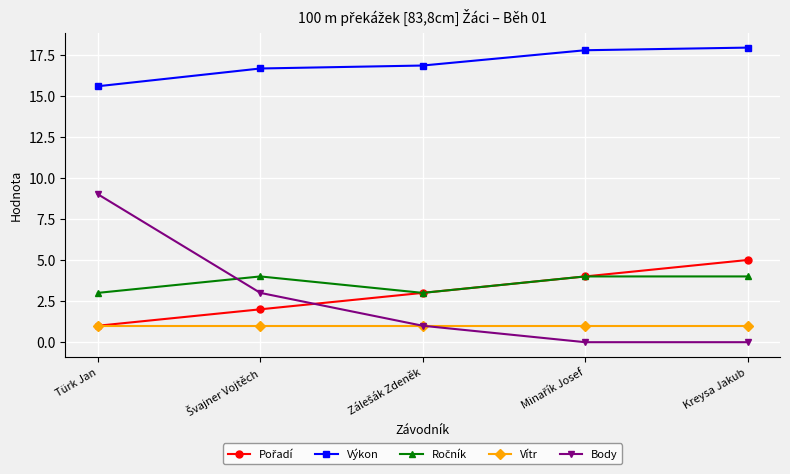

True or false: Výkon and Body cross at least once.

False